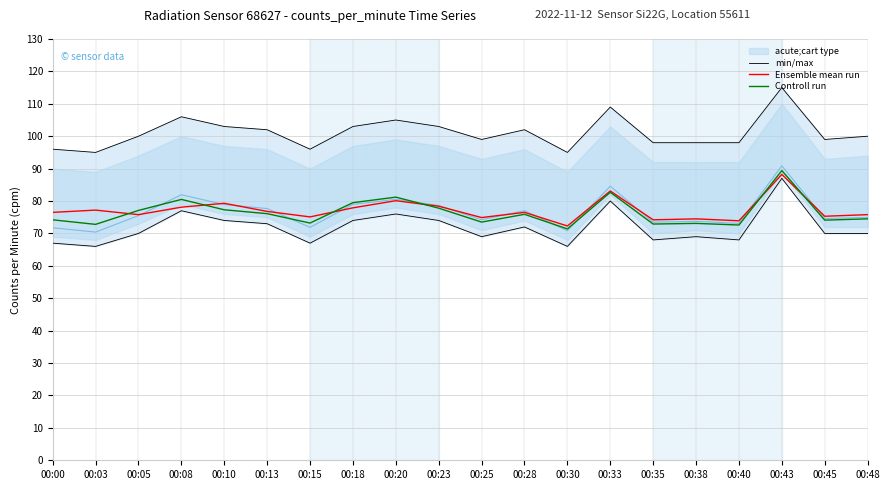

List the labels in order of min/max value, largest first.

00:43, 00:33, 00:08, 00:20, 00:10, 00:18, 00:23, 00:13, 00:28, 00:05, 00:48, 00:25, 00:45, 00:35, 00:38, 00:40, 00:00, 00:15, 00:03, 00:30